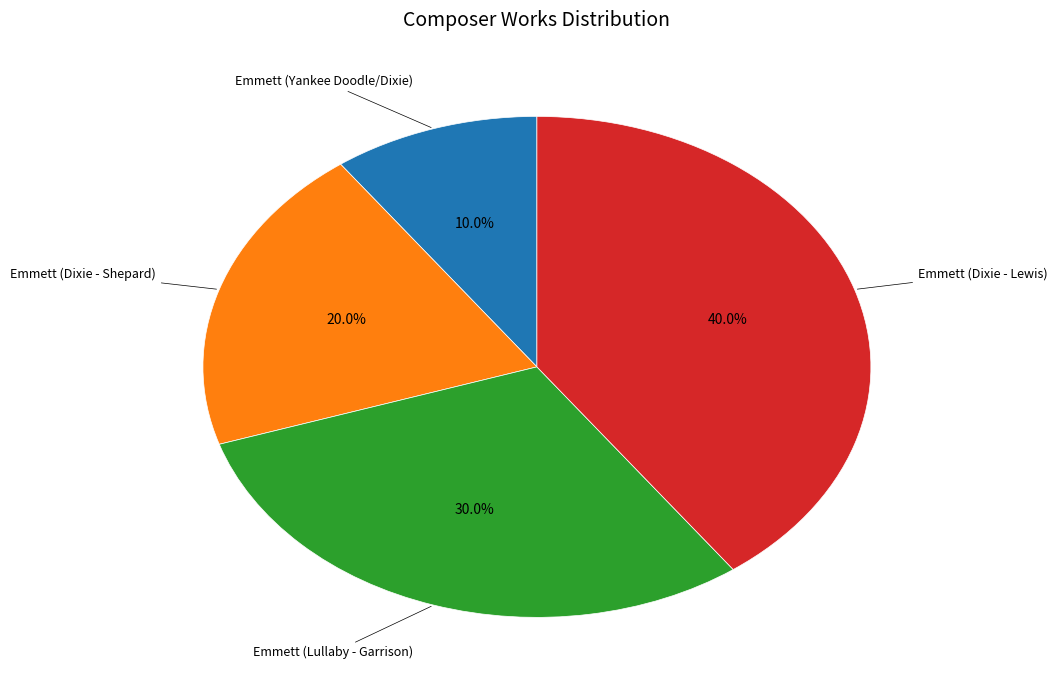

How many slices are in this pie chart?

4